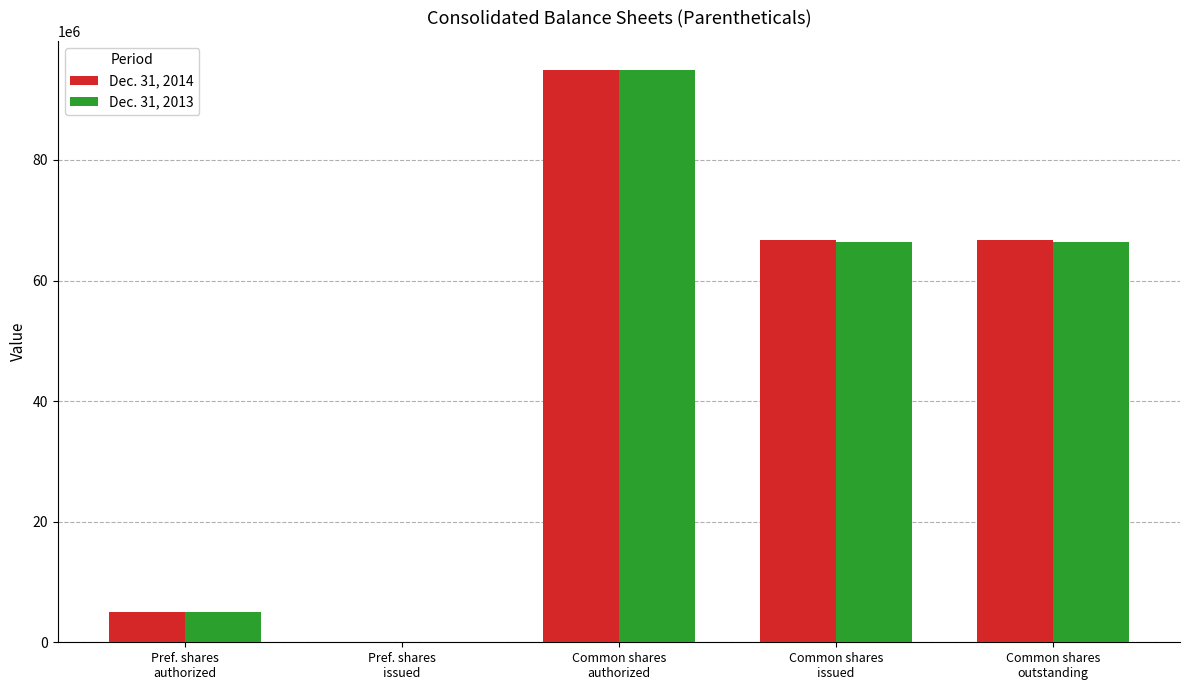

Reading left to right, transcribe all the data shown in this chart.

Dec. 31, 2014: Pref. shares
authorized=5000000	Pref. shares
issued=0	Common shares
authorized=95000000	Common shares
issued=66656789	Common shares
outstanding=66656789
Dec. 31, 2013: Pref. shares
authorized=5000000	Pref. shares
issued=0	Common shares
authorized=95000000	Common shares
issued=66424561	Common shares
outstanding=66424561